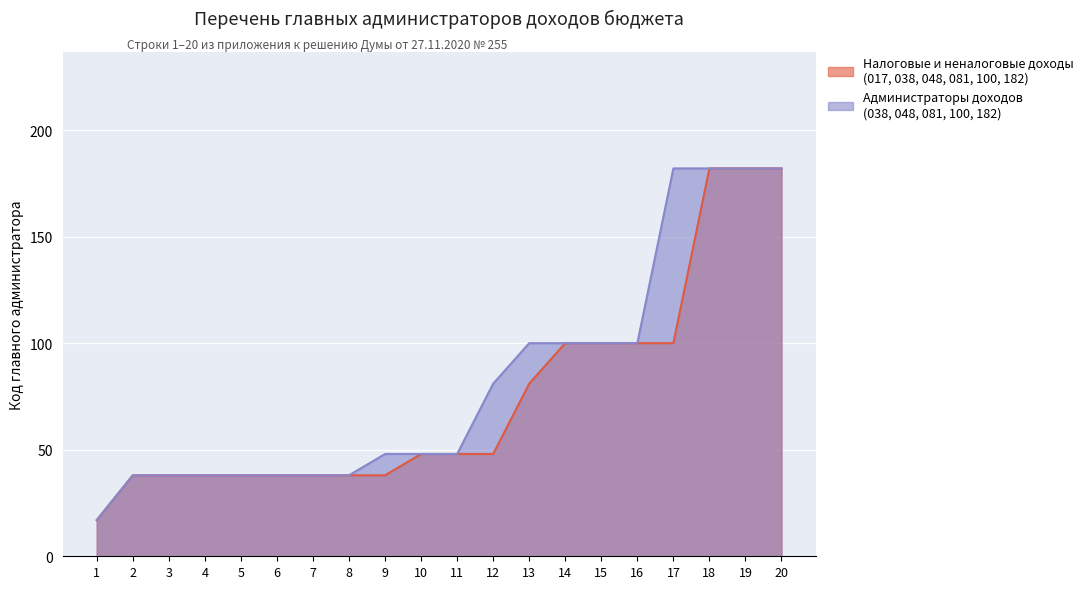

What is the value of the Администраторы доходов point at the 14th from the left?

100